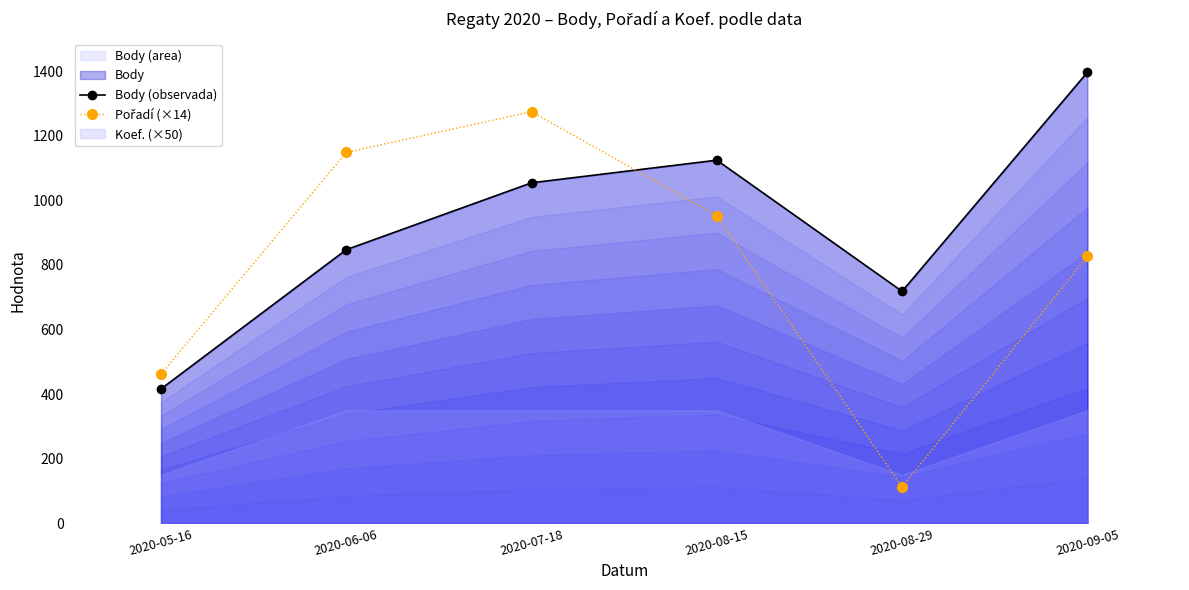

What is the label of the 4th point from the right?

2020-07-18